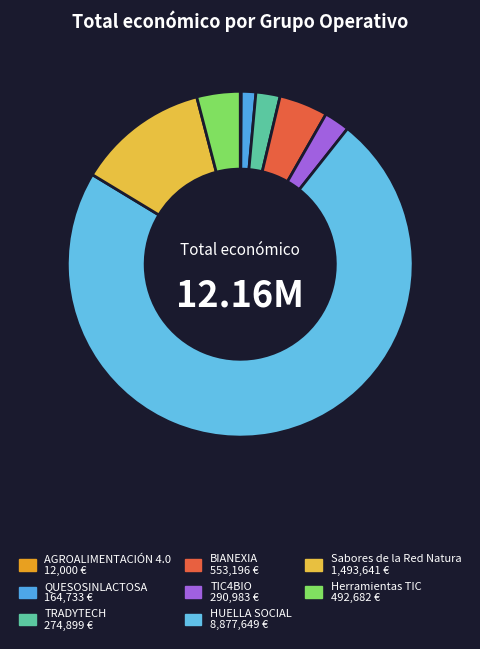

Is it true that QUESOSINLACTOSA is 1% of the pie?

True